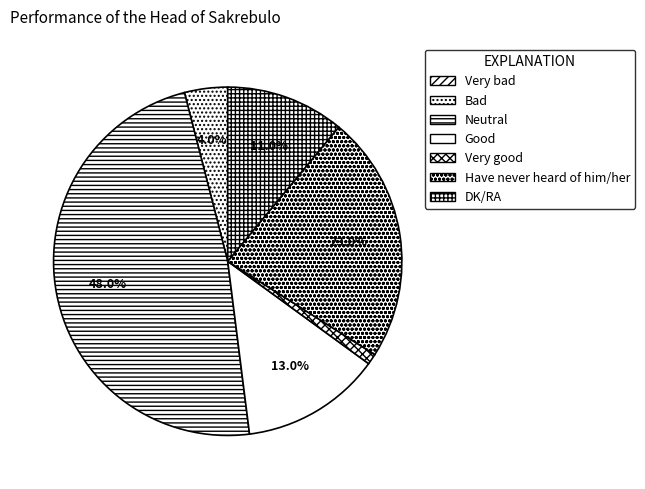

Count the number of slices in the pie.

7